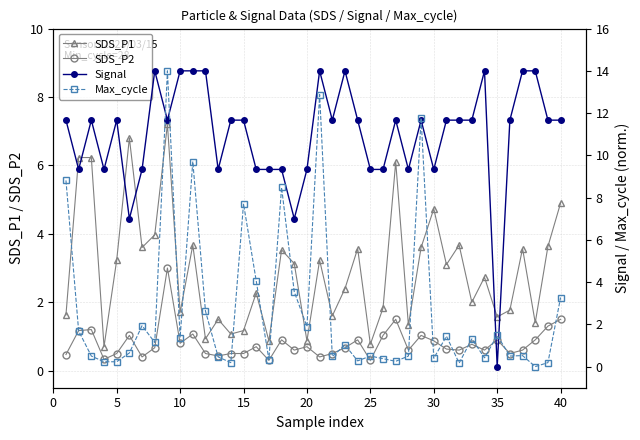

The SDS_P1 series shows 1.0 at 35. True or false?

False